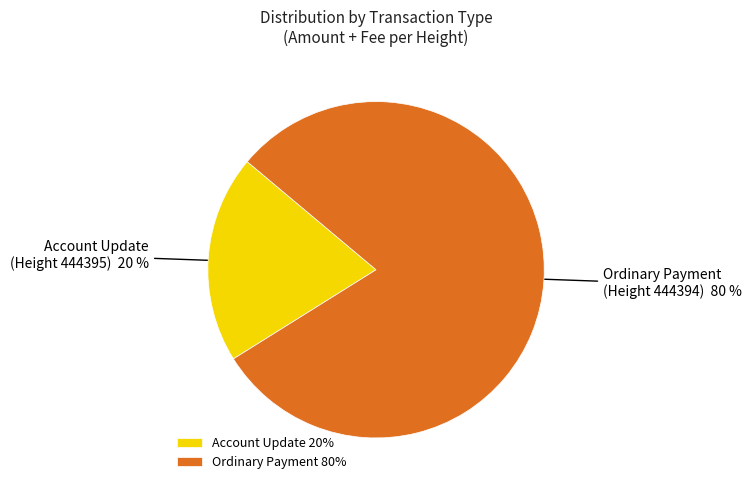

How many segments does this pie chart have?

2